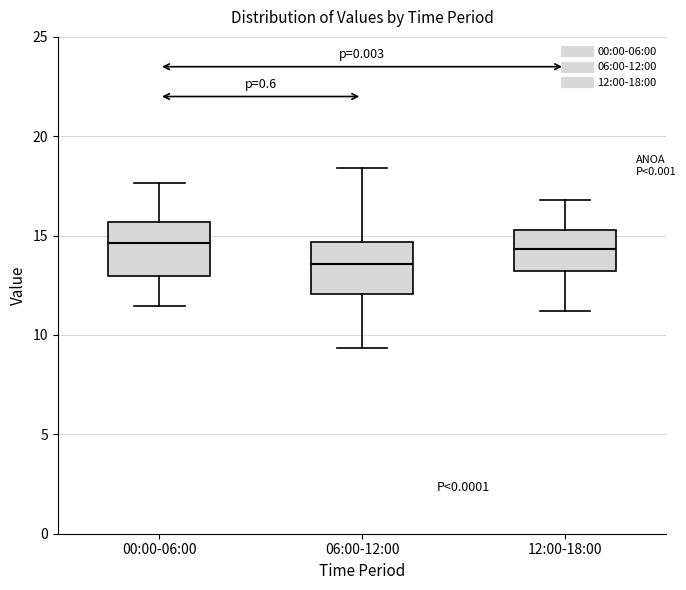

Which box's median line is the lowest?

06:00-12:00